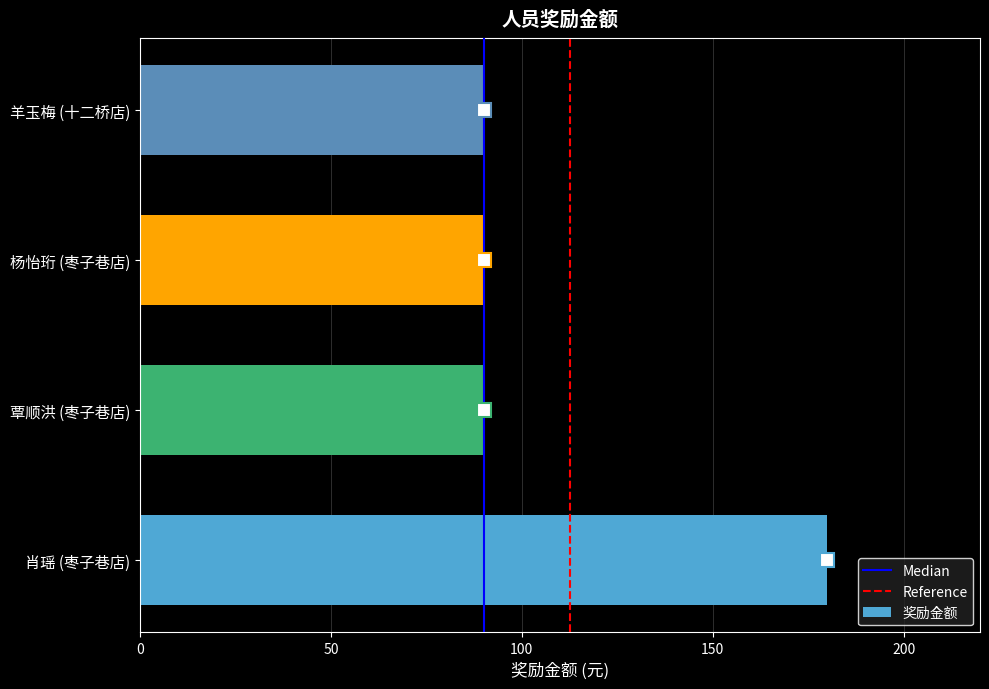

True or false: the data shows 51 at 羊玉梅 (十二桥店).

False